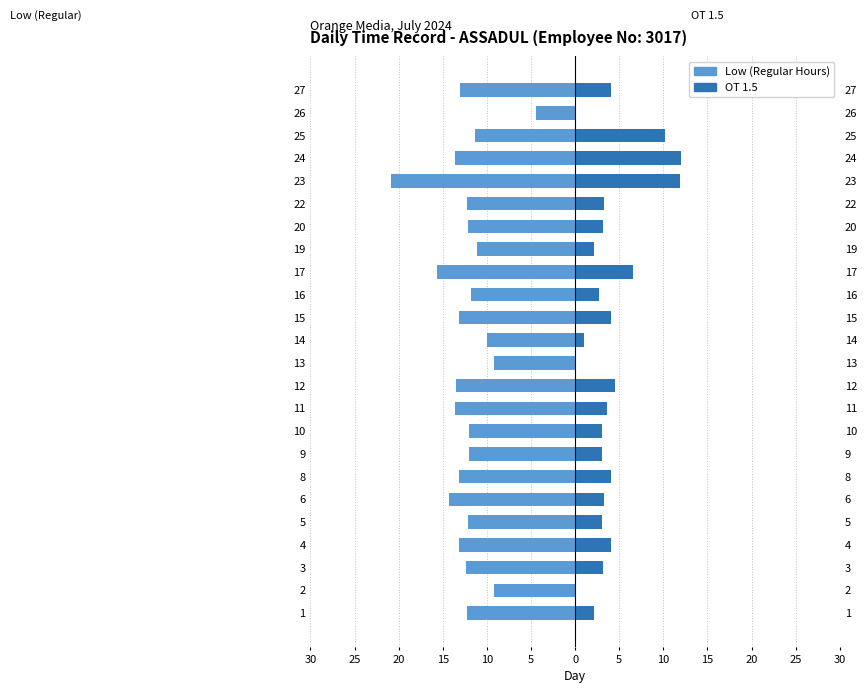

Read the OT 1.5 value at 9.

3.0